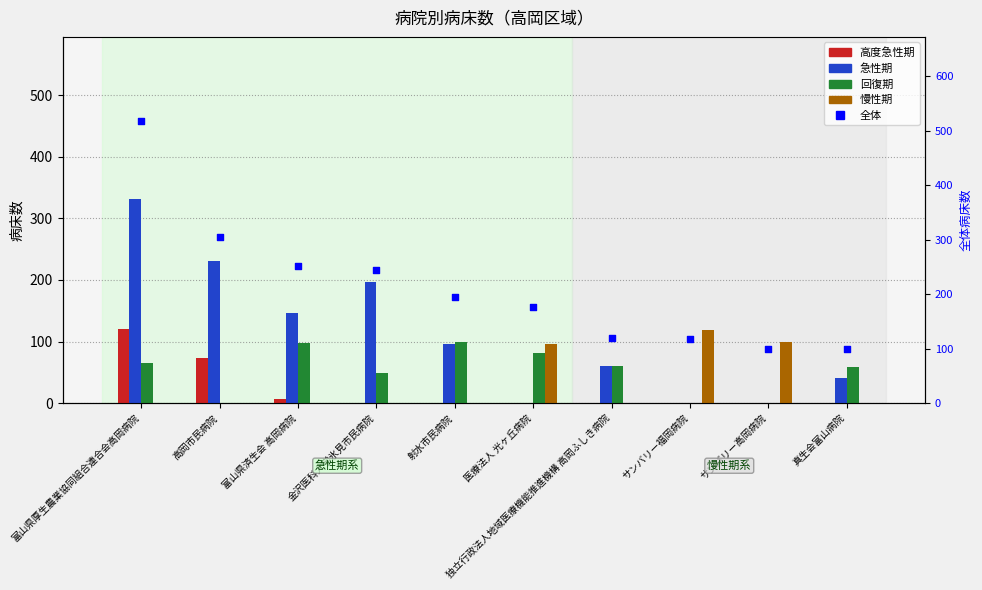

Which series reaches the maximum Y coordinate?

全体